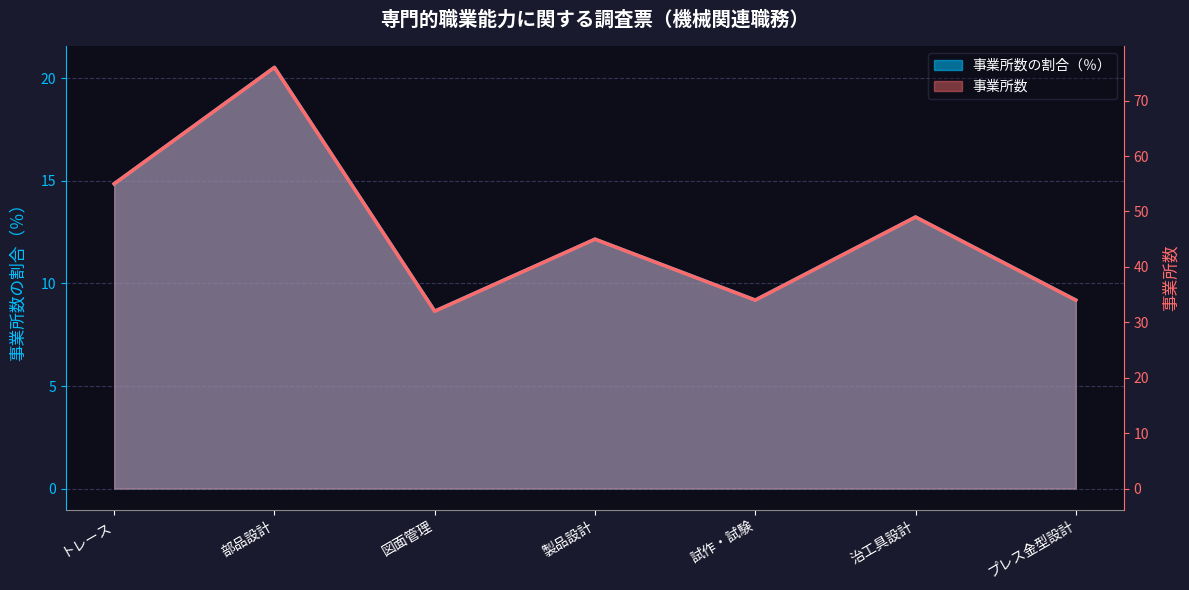

At which label does 事業所数の割合（％） first exceed 12?

トレース